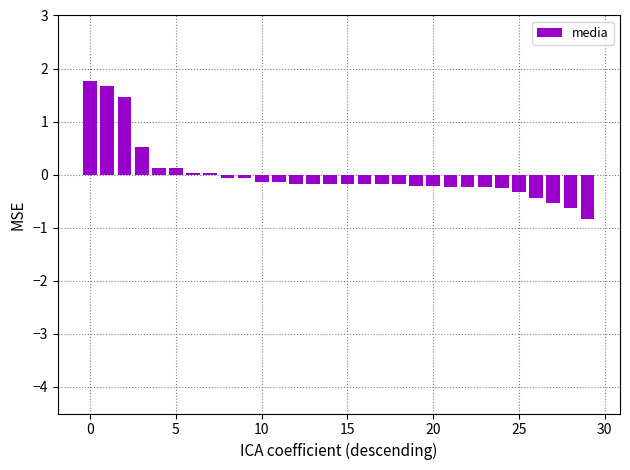

Are the bars horizontal?

No